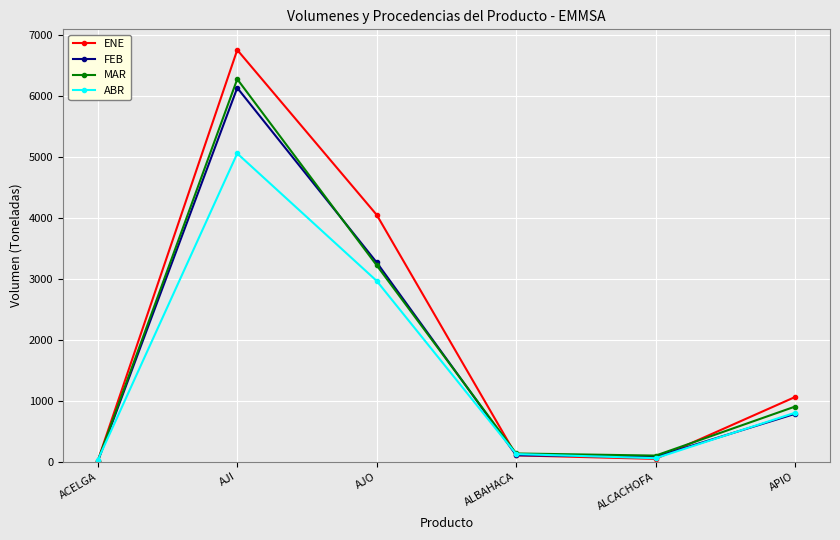

Where is MAR nearest to the value 3143?

AJO